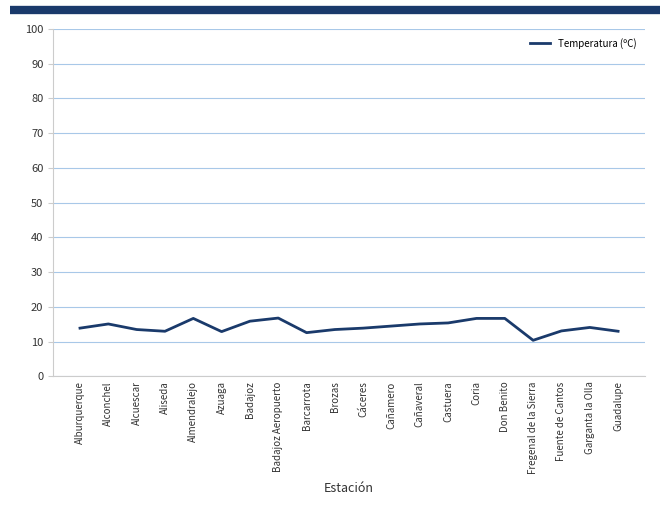

What is the sum of all values?

286.8